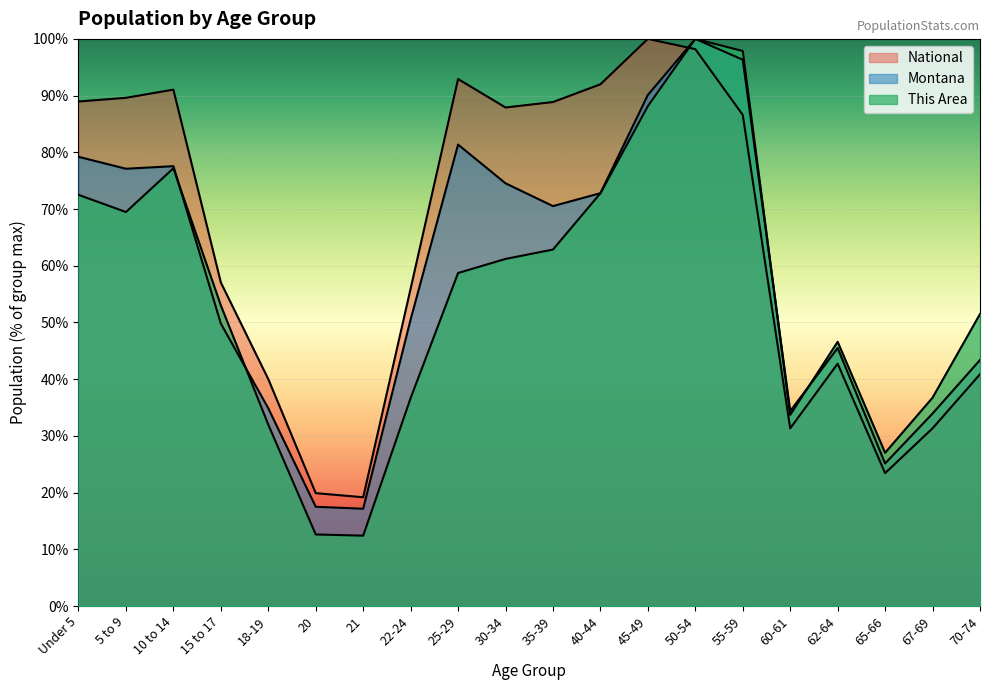

Which series has the largest range (max minus min)?

This Area